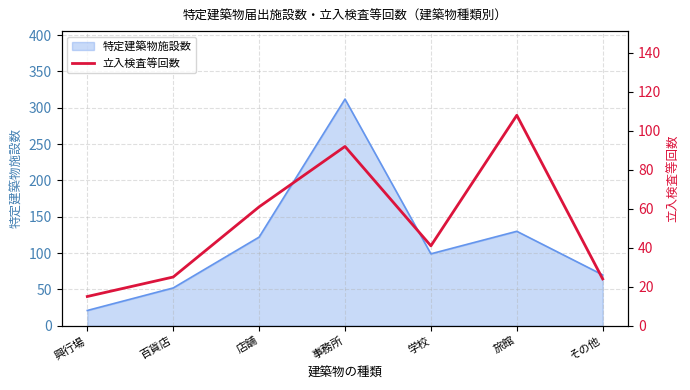

What is the label of the 4th point from the left?

事務所